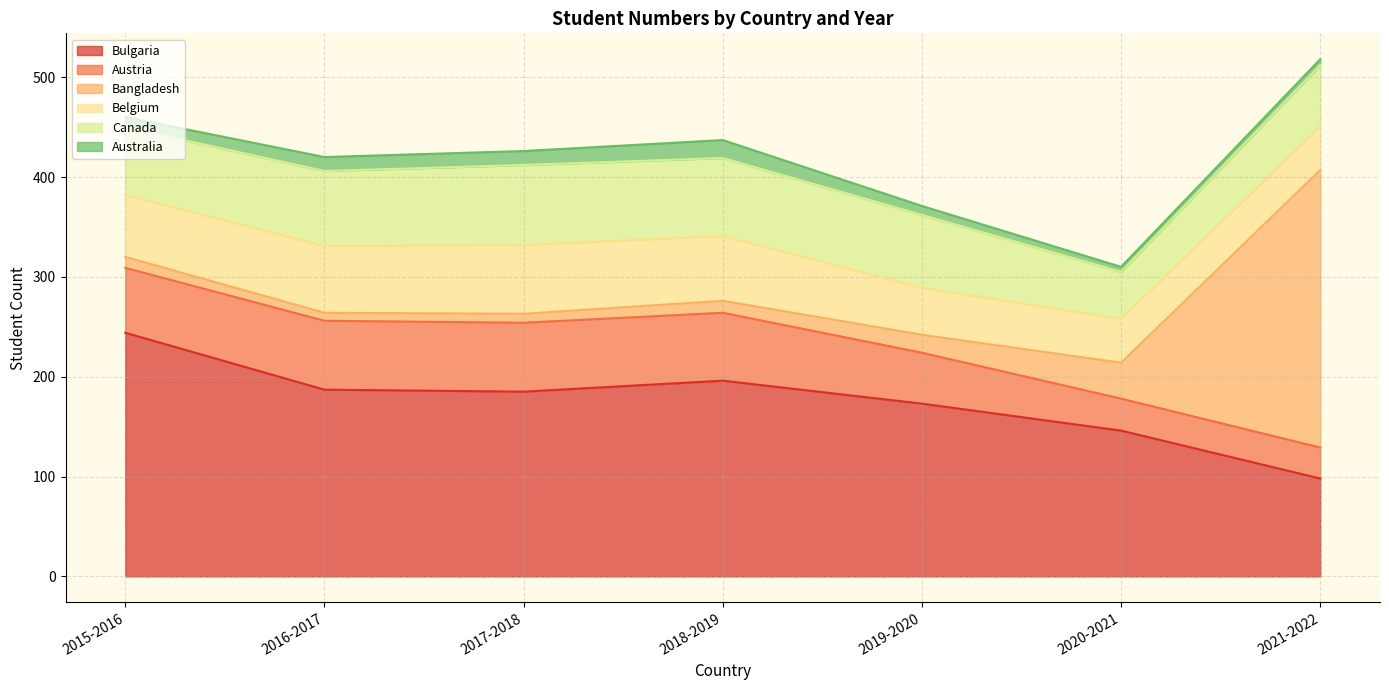

What is the maximum value for Bulgaria?

244